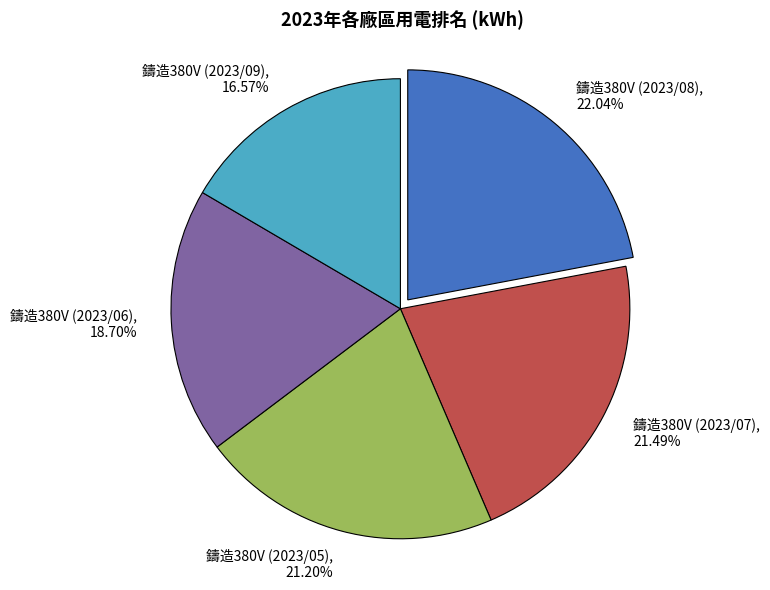

To the nearest percent, what percentage of the pie is 鑄造380V (2023/07)?

21%